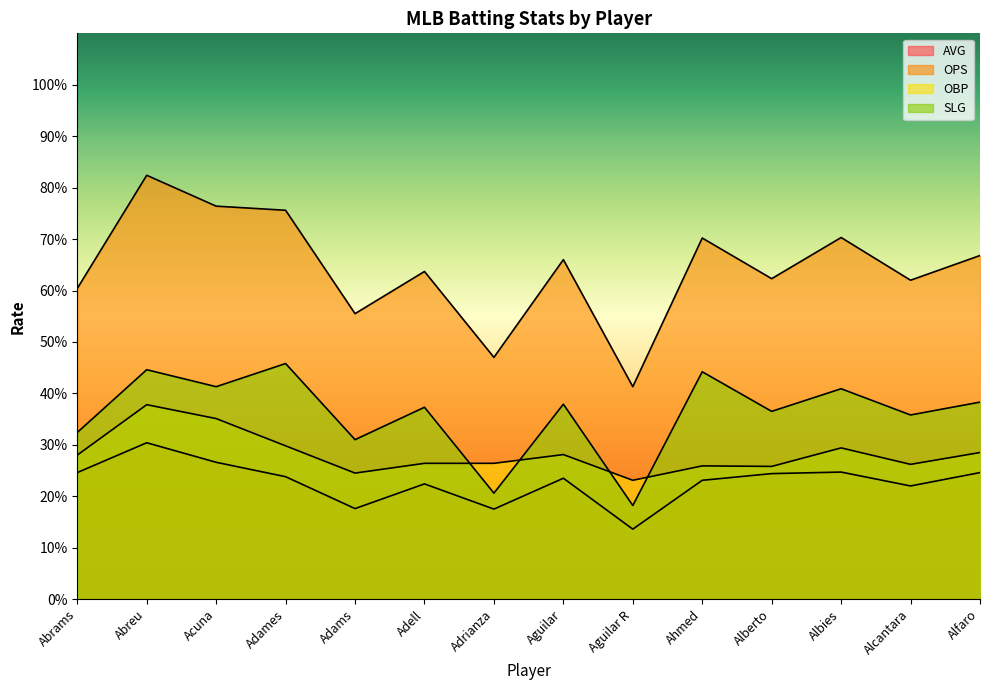

Which category has the lowest value in the SLG series?

Aguilar R